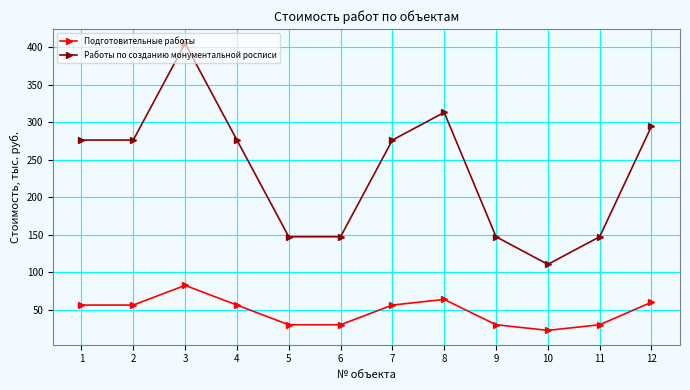

List the series in order of their peak value, highest first.

Работы по созданию монументальной росписи, Подготовительные работы